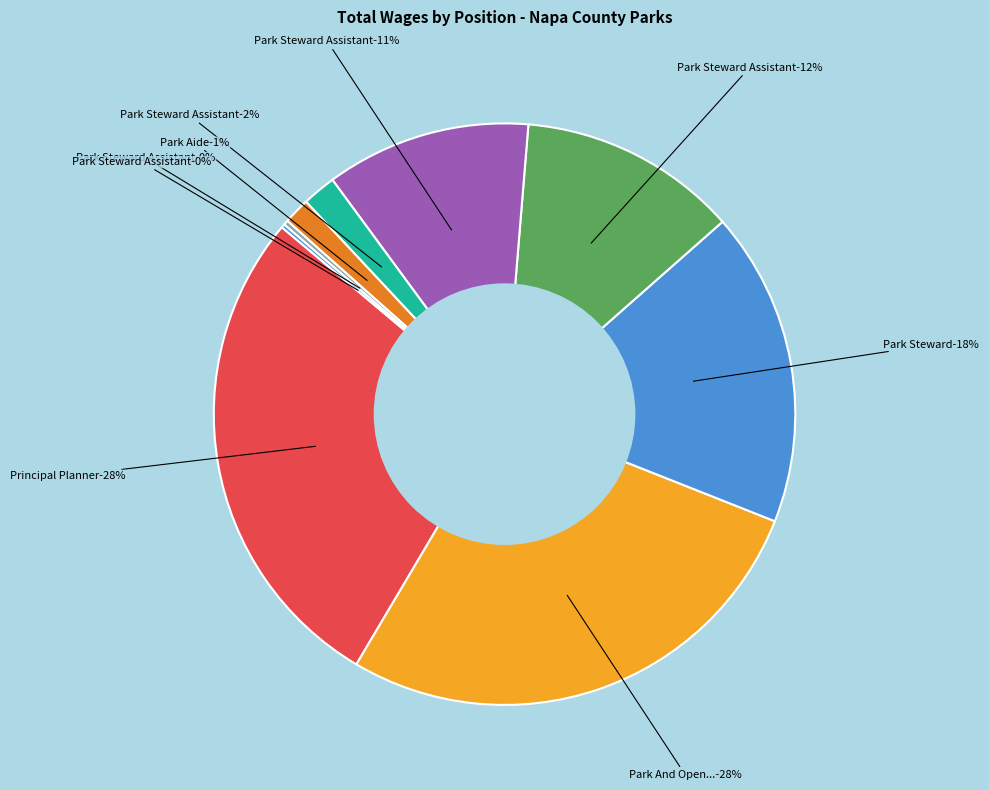

To the nearest percent, what is the difference between the Park Steward Assistant (920) and Principal Planner slice percentages?

27%